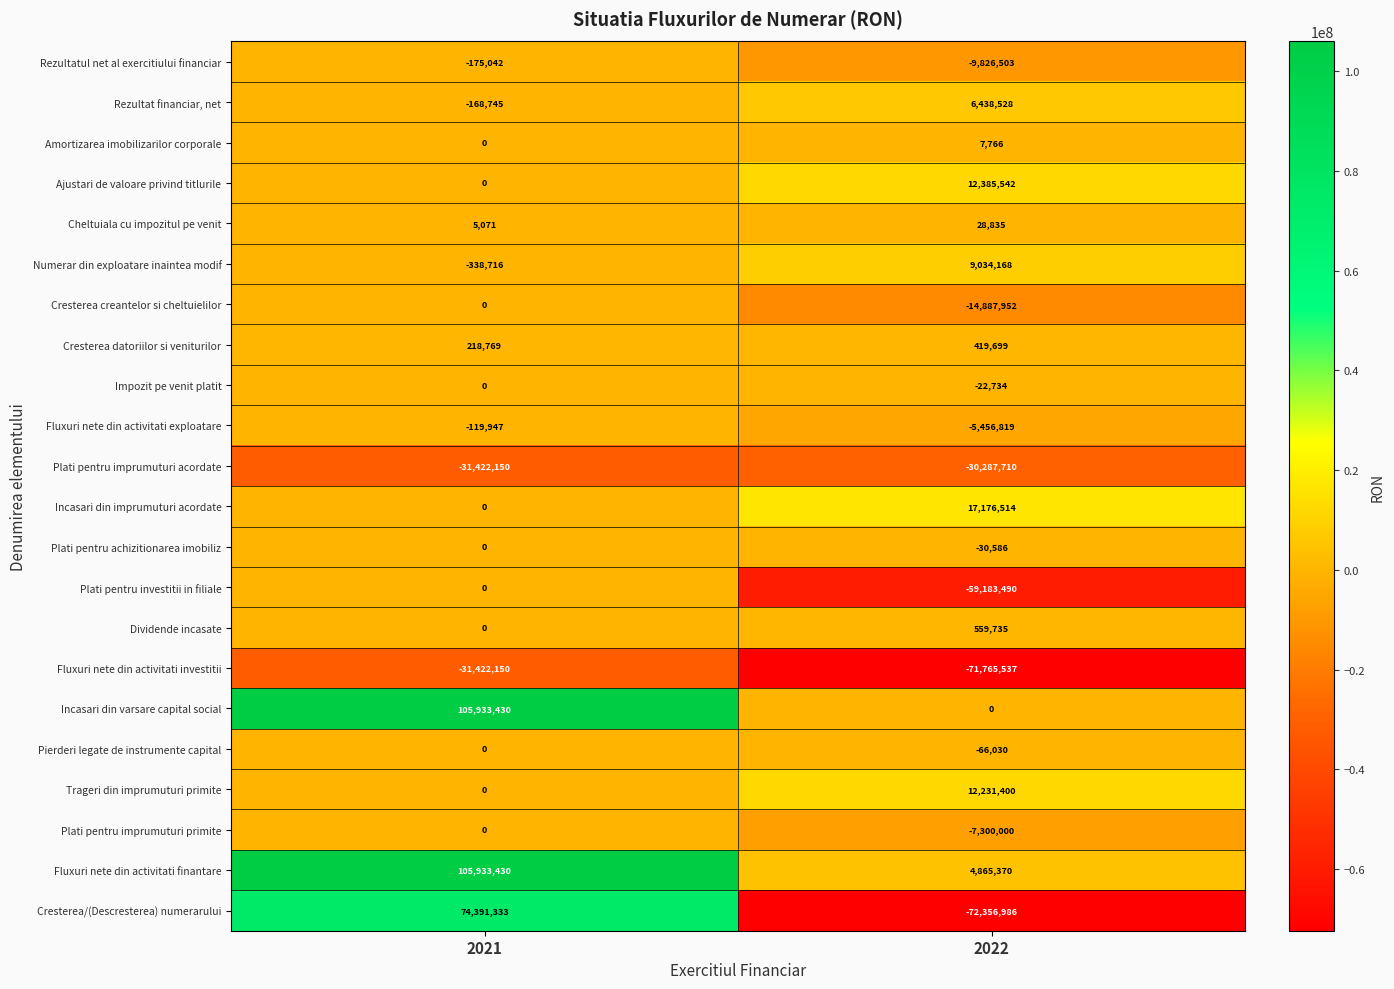

The Trageri din imprumuturi primite series shows 0 at 2021. True or false?

True